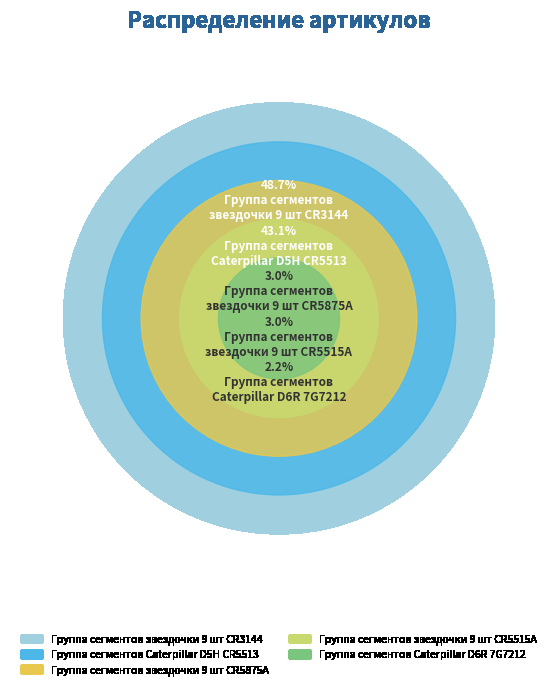

What is the largest slice in the pie chart?

Группа сегментов
звездочки 9 шт CR3144